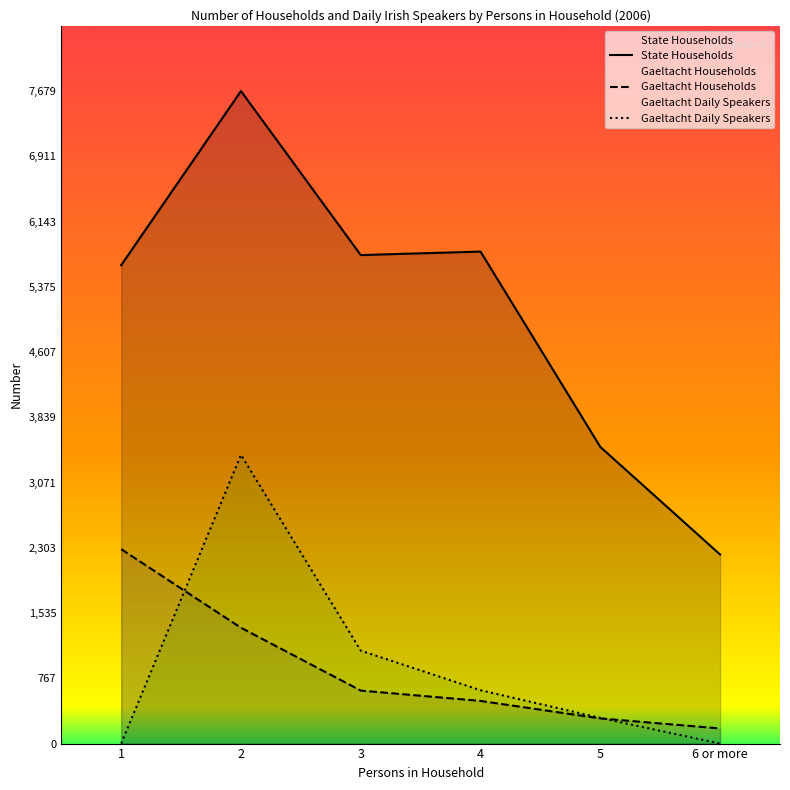

List the labels in order of State Households value, largest first.

2, 4, 3, 1, 5, 6 or more